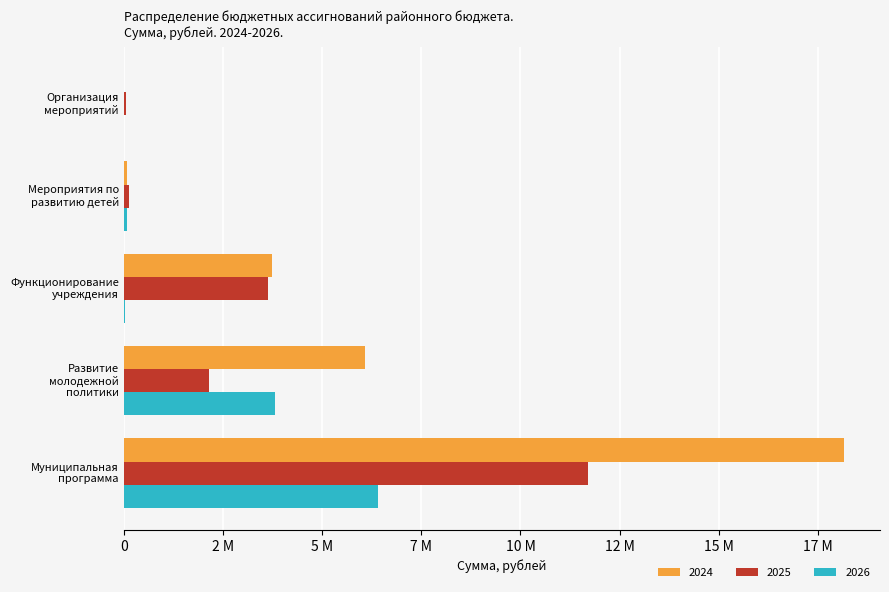

Where is 2024 nearest to the value 9086719?

Развитие
молодежной
политики